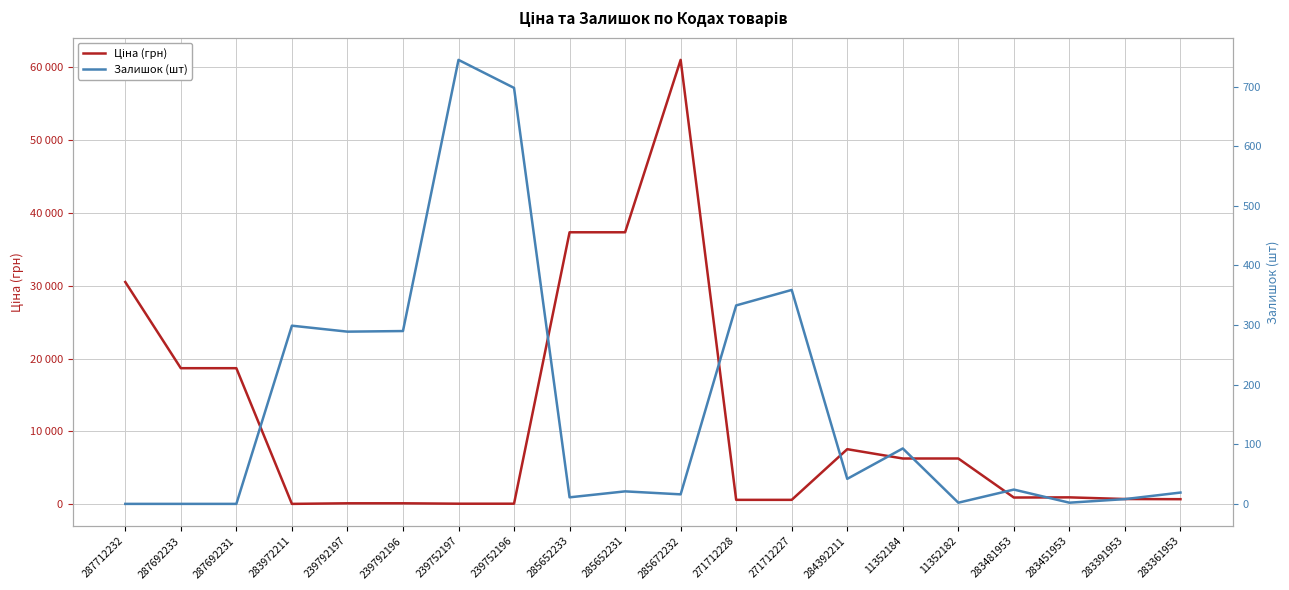

What are all the series names shown in the legend?

Ціна (грн), Залишок (шт)